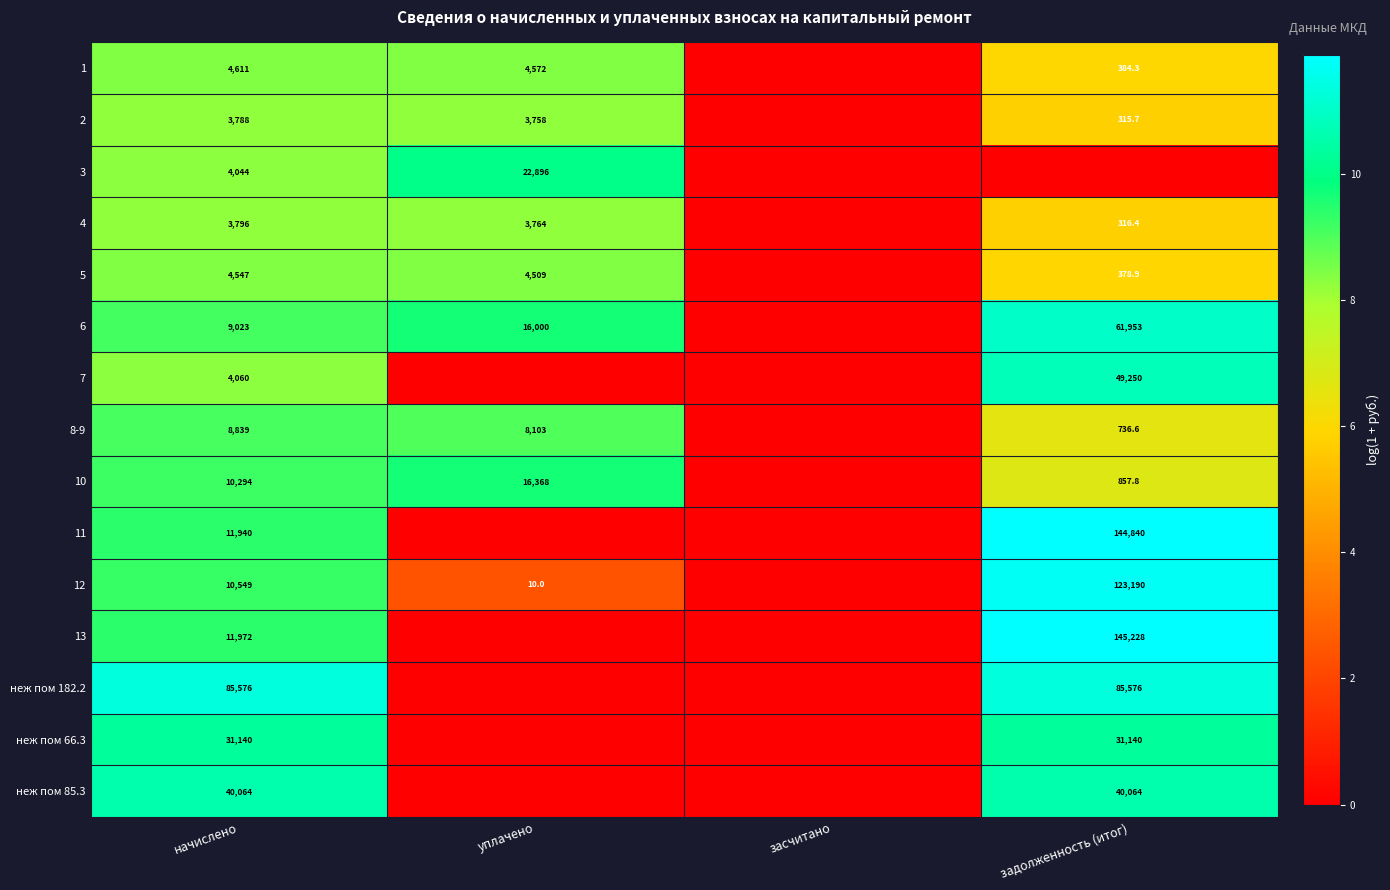

Is the value of неж пом 182.2 at задолженность (итог) greater than the value of 12 at начислено?

Yes